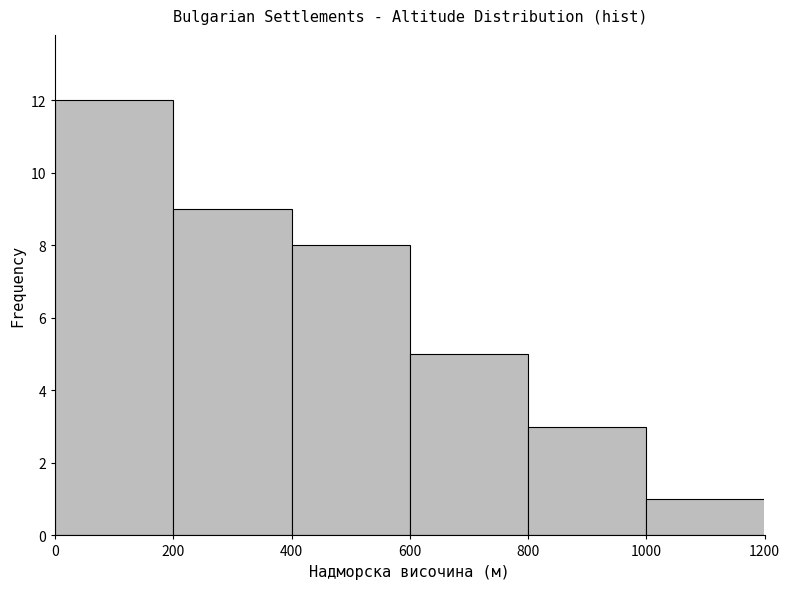

Reading left to right, list every bar in this chart as the range it spans on the x-axis followed by its height. The values are not printed on the chart, so give them approximately, as read against the axis.

0 to 200: 12
200 to 400: 9
400 to 600: 8
600 to 800: 5
800 to 1000: 3
1000 to 1200: 1